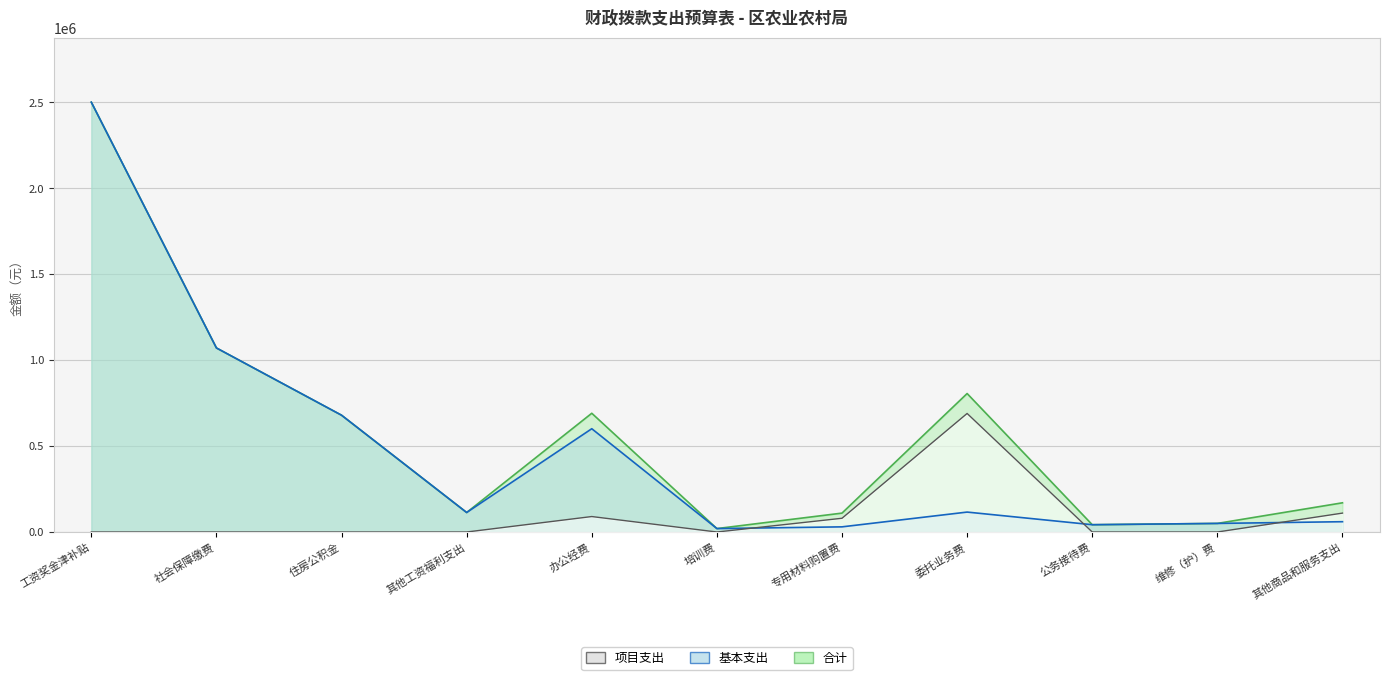

Which category has the lowest value in the 基本支出 series?

培训费